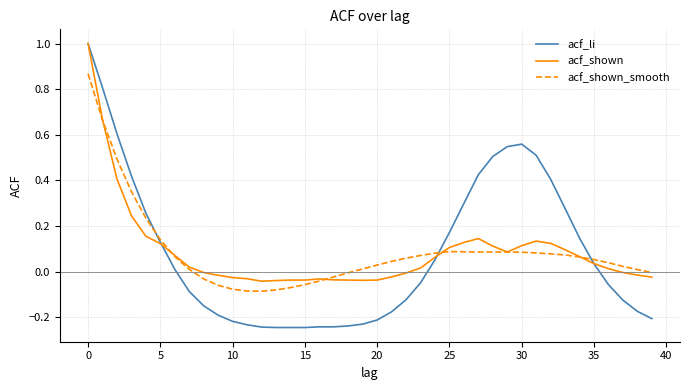

What is the greatest value displayed?

1.0